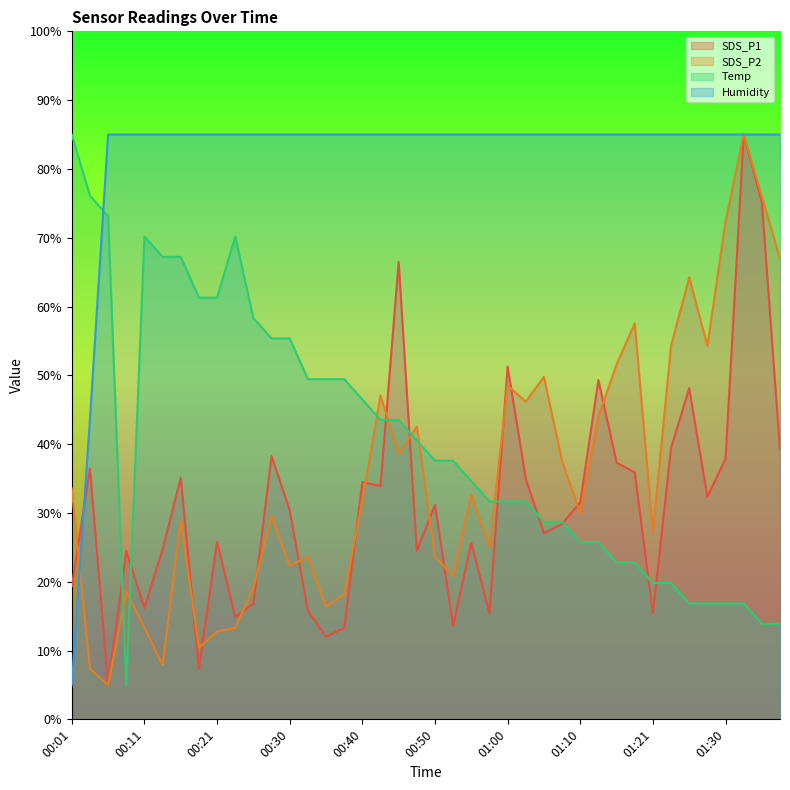

Read the SDS_P2 value at 01:13.

44.0